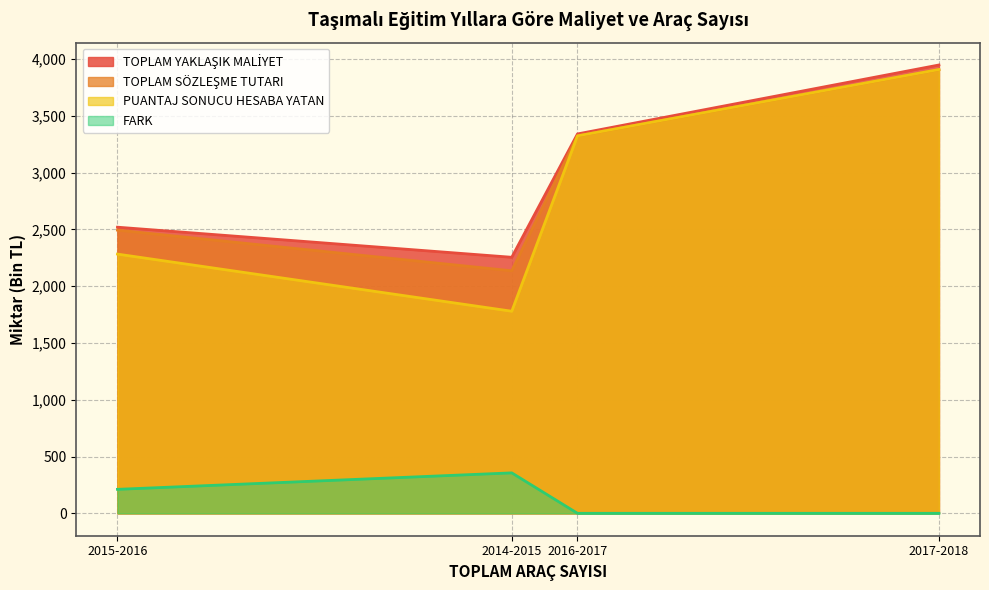

Rank the categories by PUANTAJ SONUCU HESABA YATAN value from lowest to highest.

2014-2015, 2015-2016, 2016-2017, 2017-2018